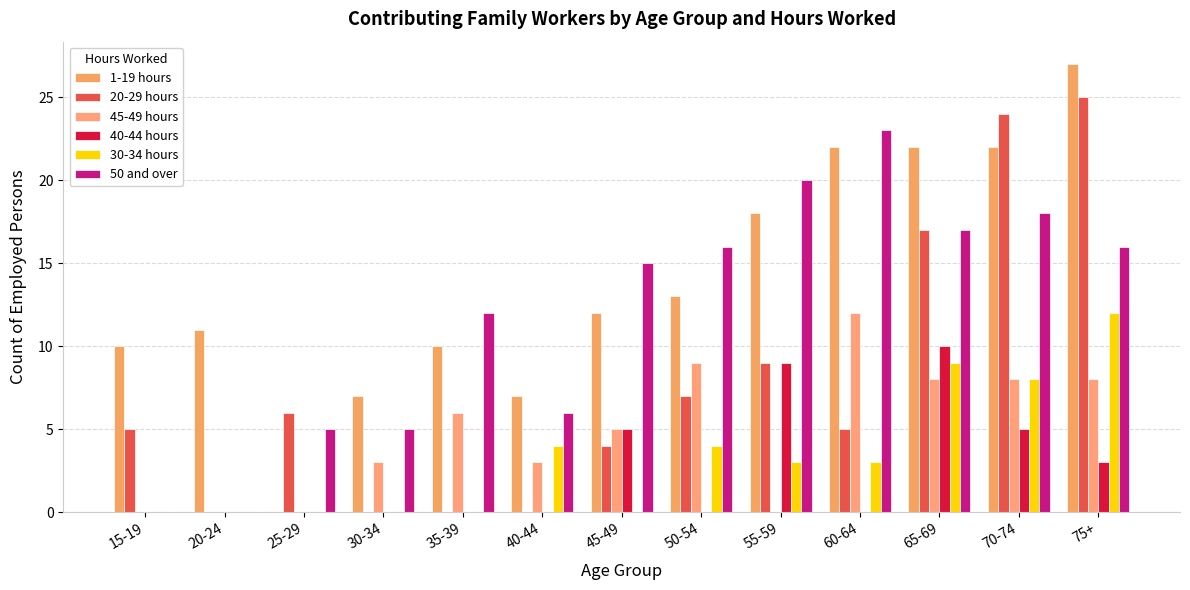

What is the total value across all series at 45-49?

41